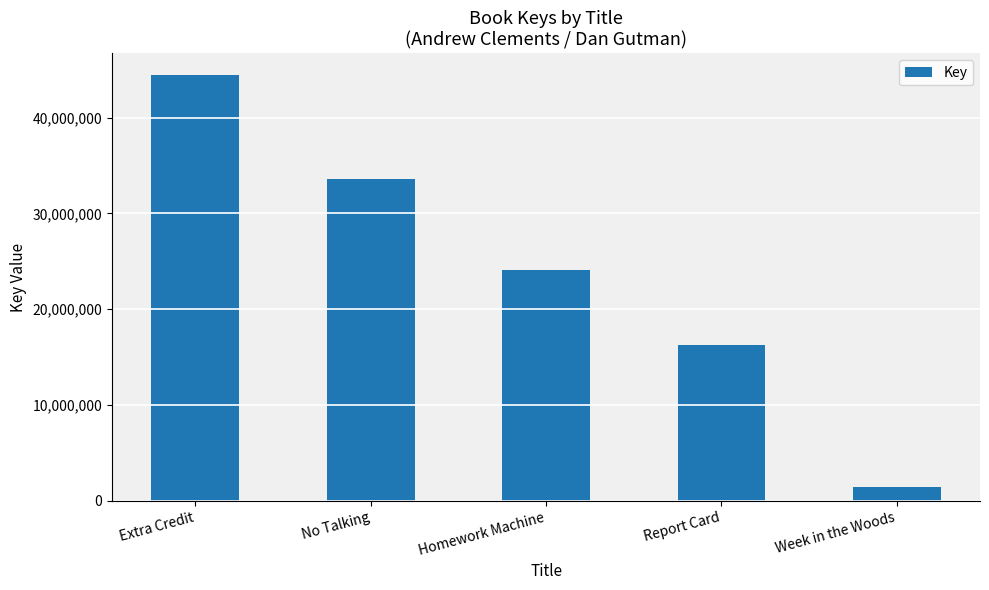

Which label corresponds to the smallest value in the chart?

Week in the Woods